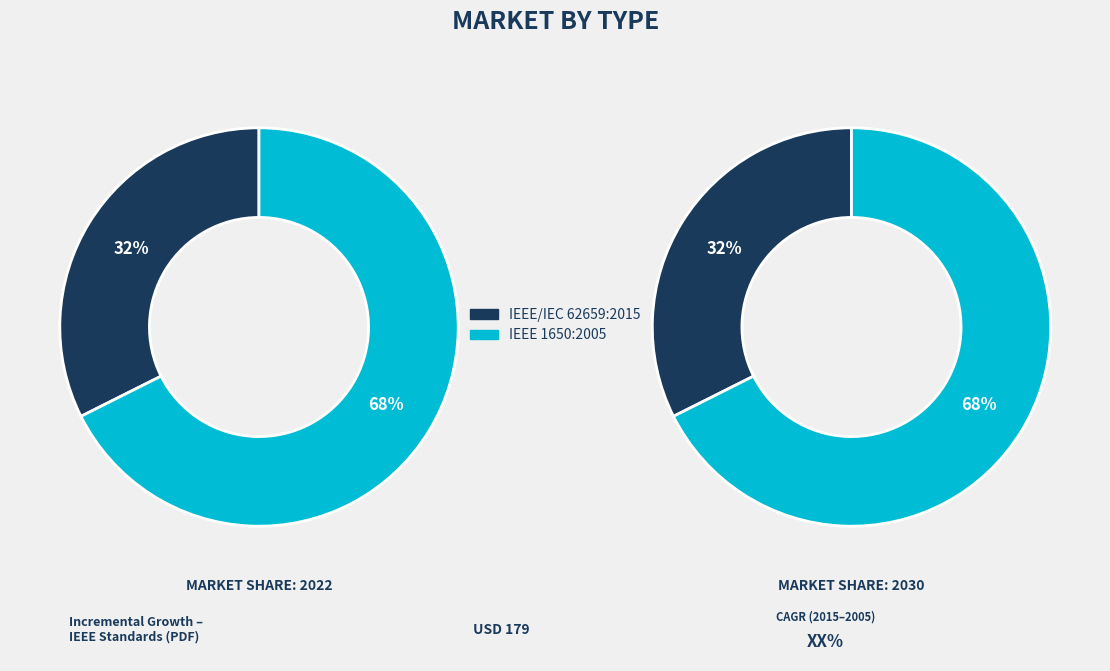

Which category accounts for the majority?

IEEE 1650:2005